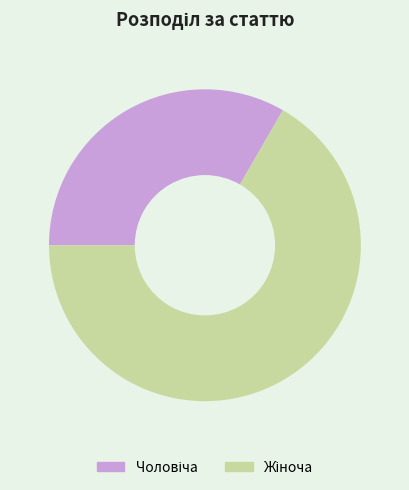

To the nearest percent, what is the average slice percentage?

50%